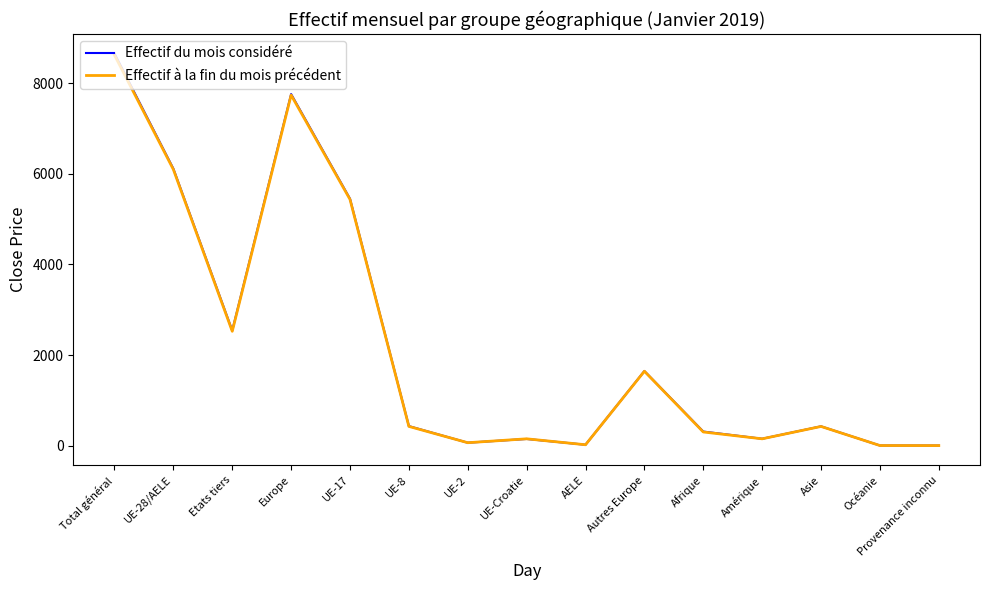

Where does the Effectif à la fin du mois précédent series first go above 424?

Total général